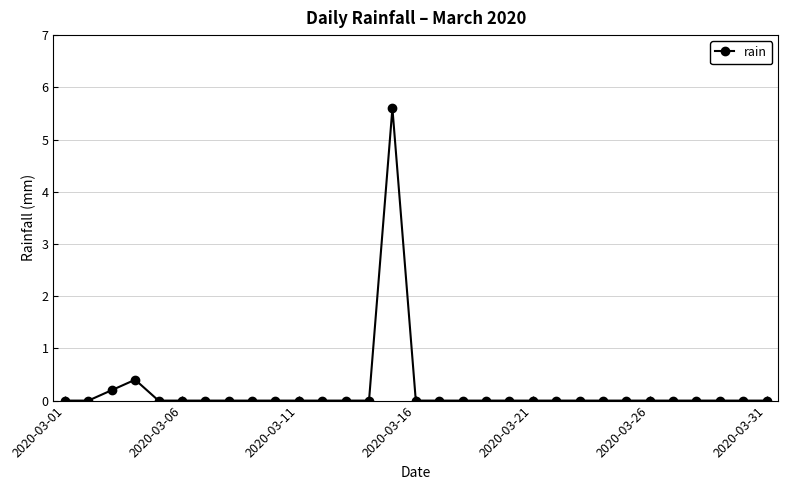

What is the maximum value shown in the chart?

5.6